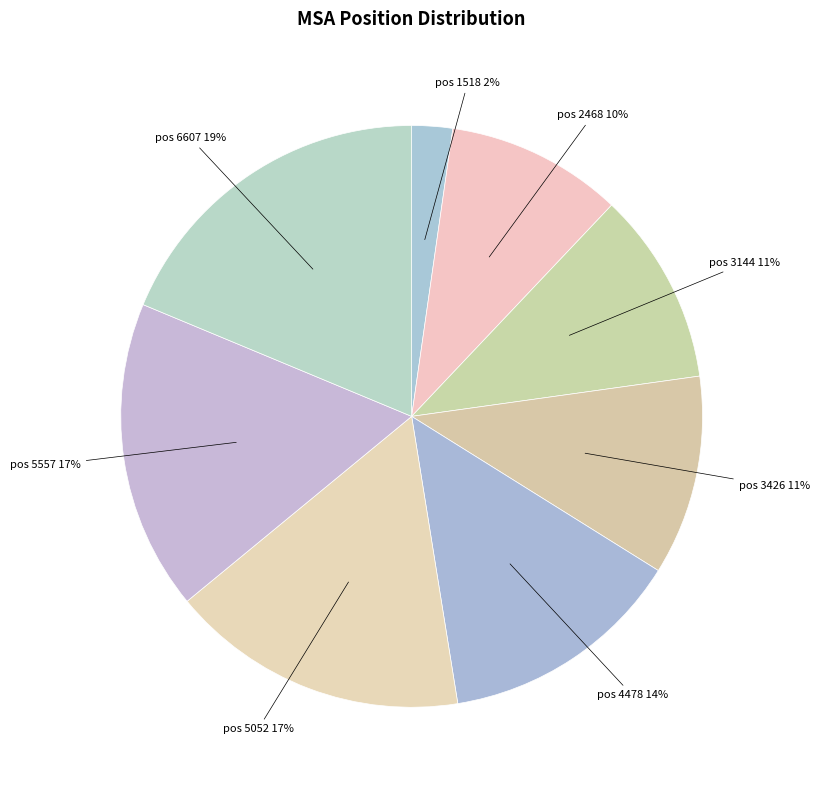

Do pos 2468 and pos 3426 together represent more than half of the pie?

No